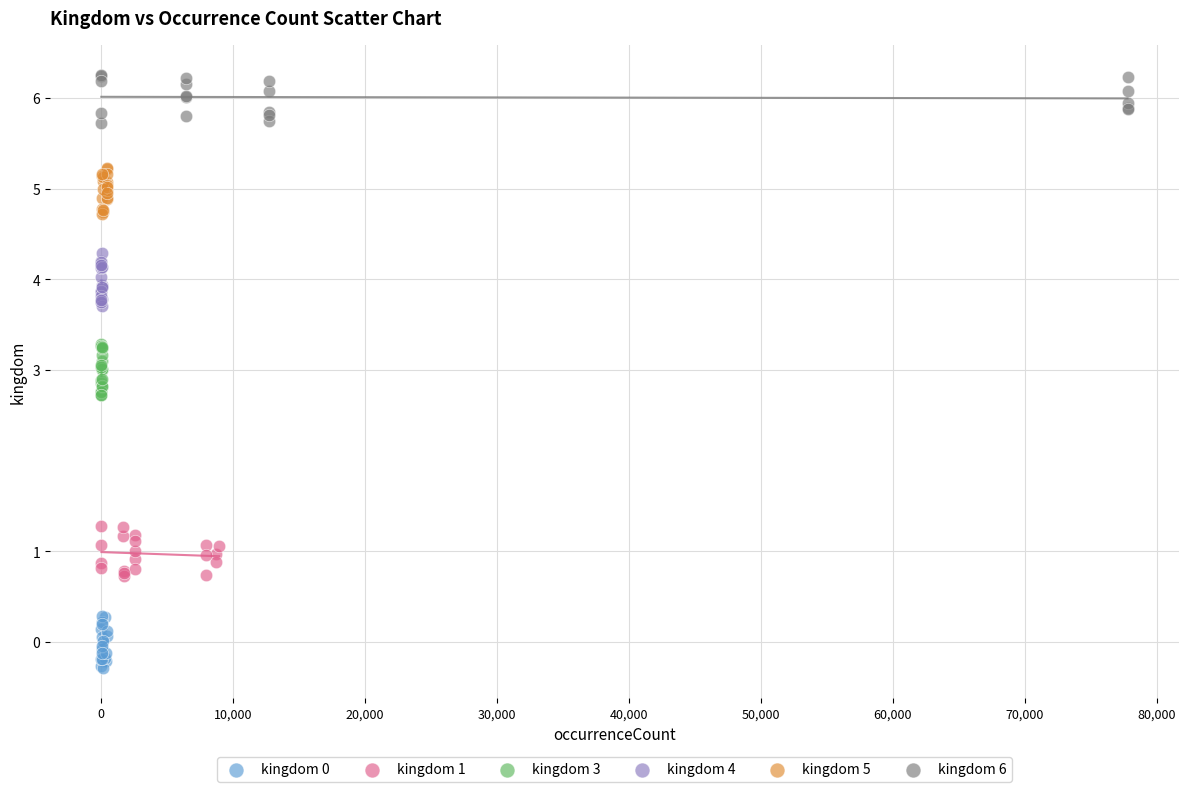

Which series reaches the maximum Y coordinate?

kingdom 6